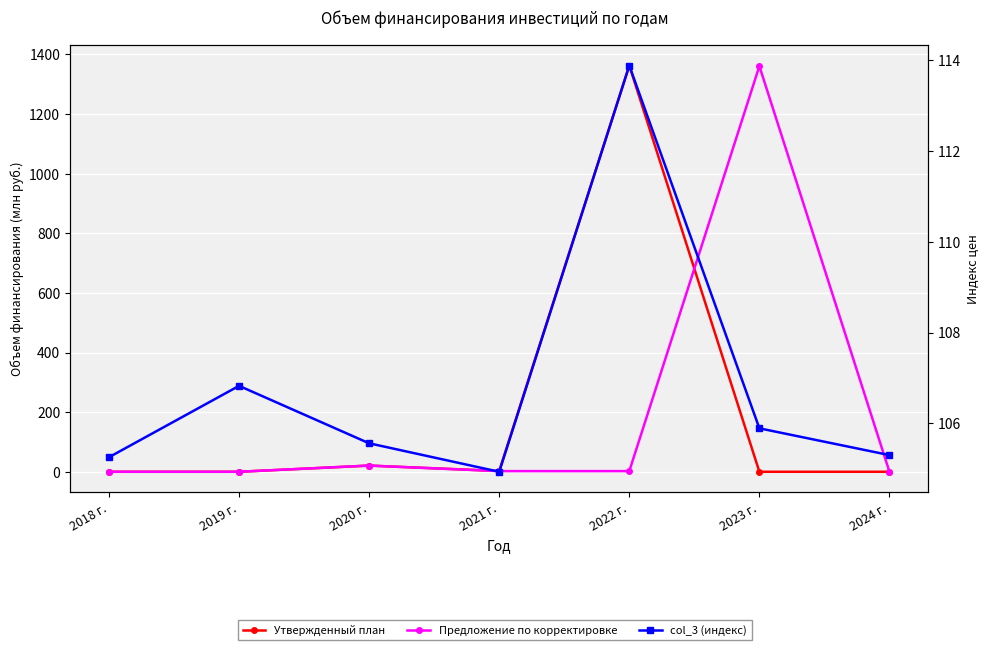

List the labels in order of Утвержденный план value, smallest first.

2018 г., 2019 г., 2023 г., 2024 г., 2021 г., 2020 г., 2022 г.